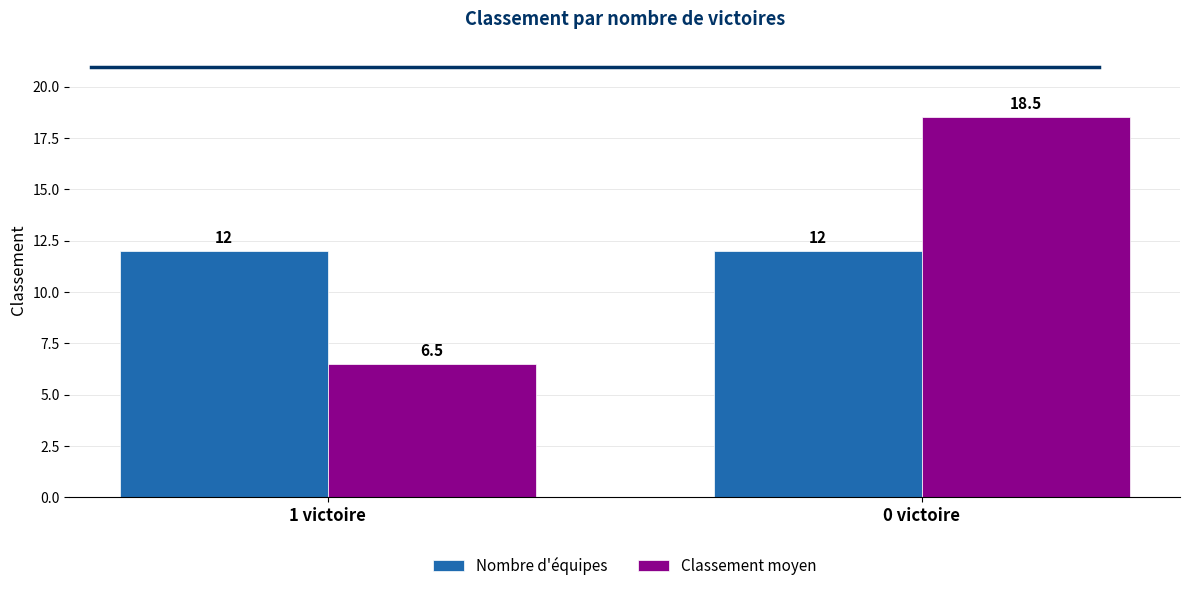

What is the label of the 2nd bar from the left?

0 victoire